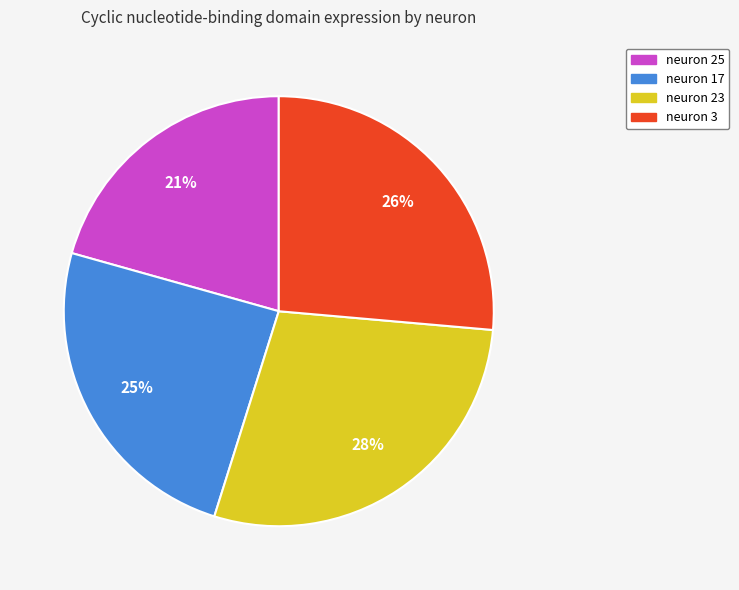

Which category has the biggest portion of the pie?

neuron 23